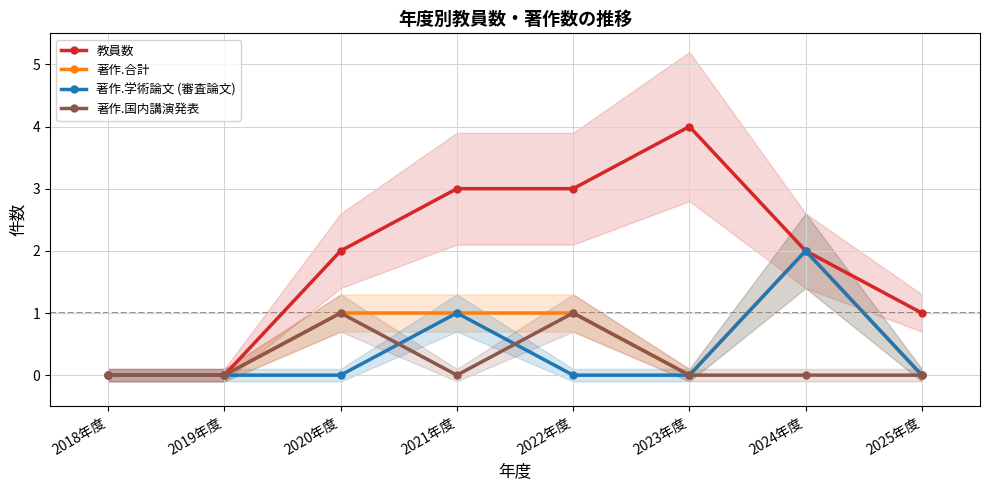

How many interior local peaks does the 教員数 series have?

1